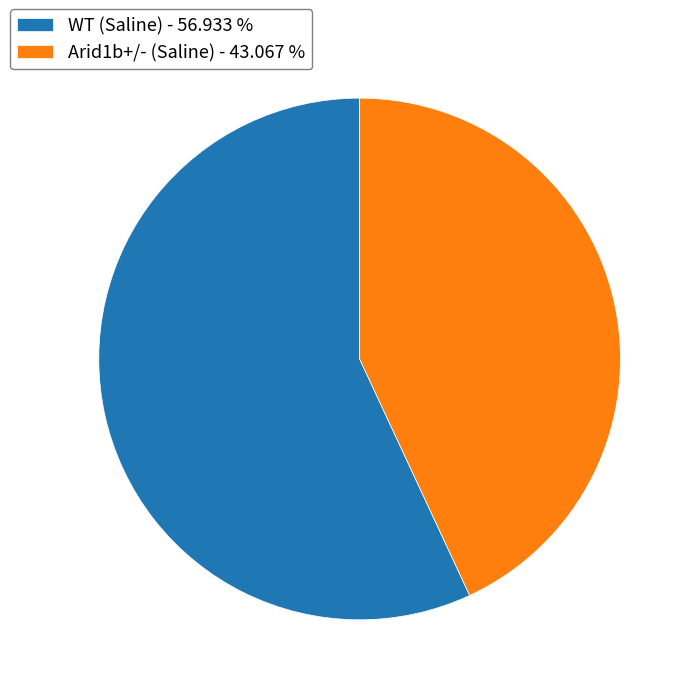

Approximately how many times larger is the value at Arid1b+/- (Saline) - 43.067 % compared to WT (Saline) - 56.933 %?

0.8